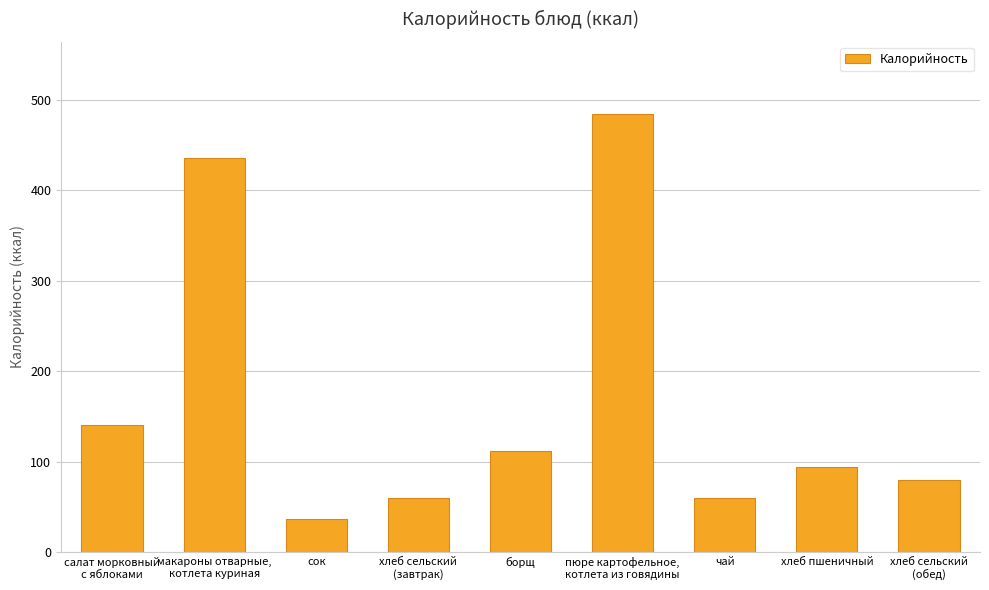

What is the change in value from чай to хлеб пшеничный?

+34